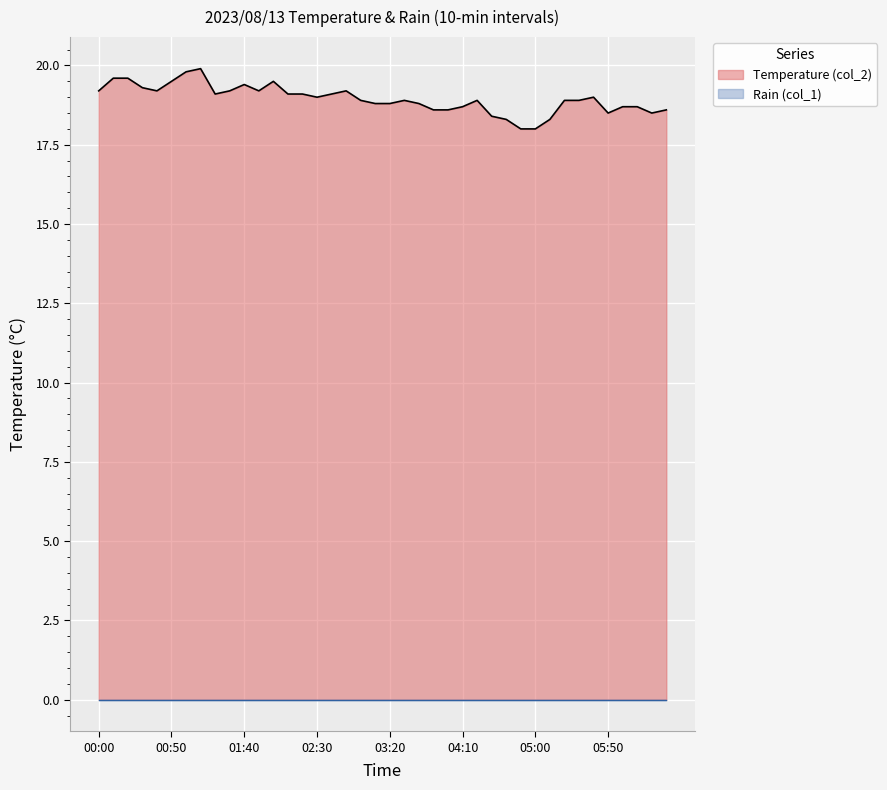

What is the label of the 35th point from the left?

05:40